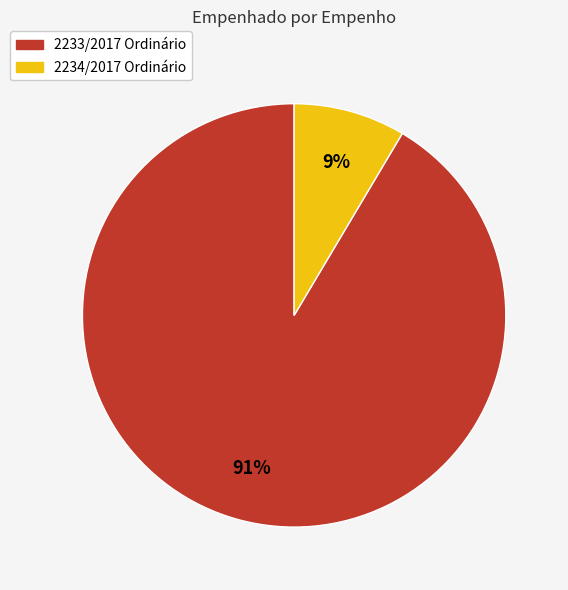

How many slices are in this pie chart?

2